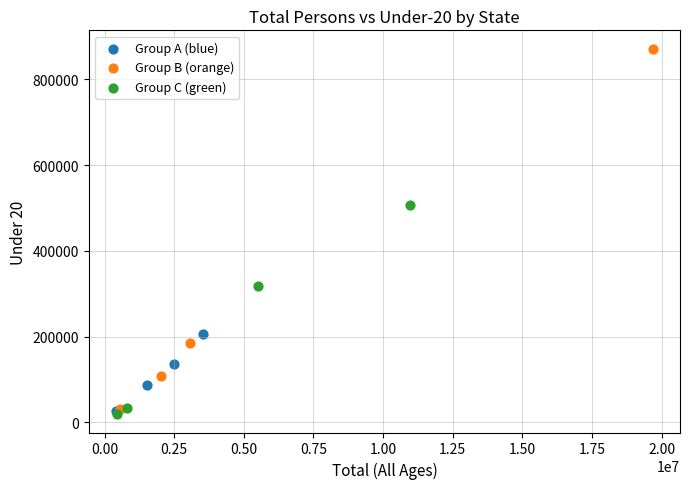

Which series contains the highest Y value?

Group B (orange)